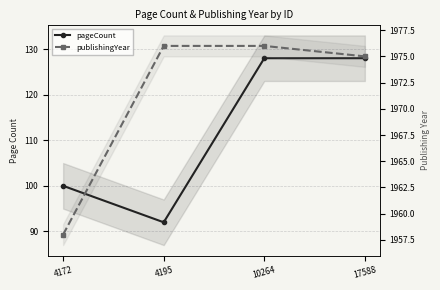

Between 4172 and 10264, which series saw the biggest shift?

pageCount